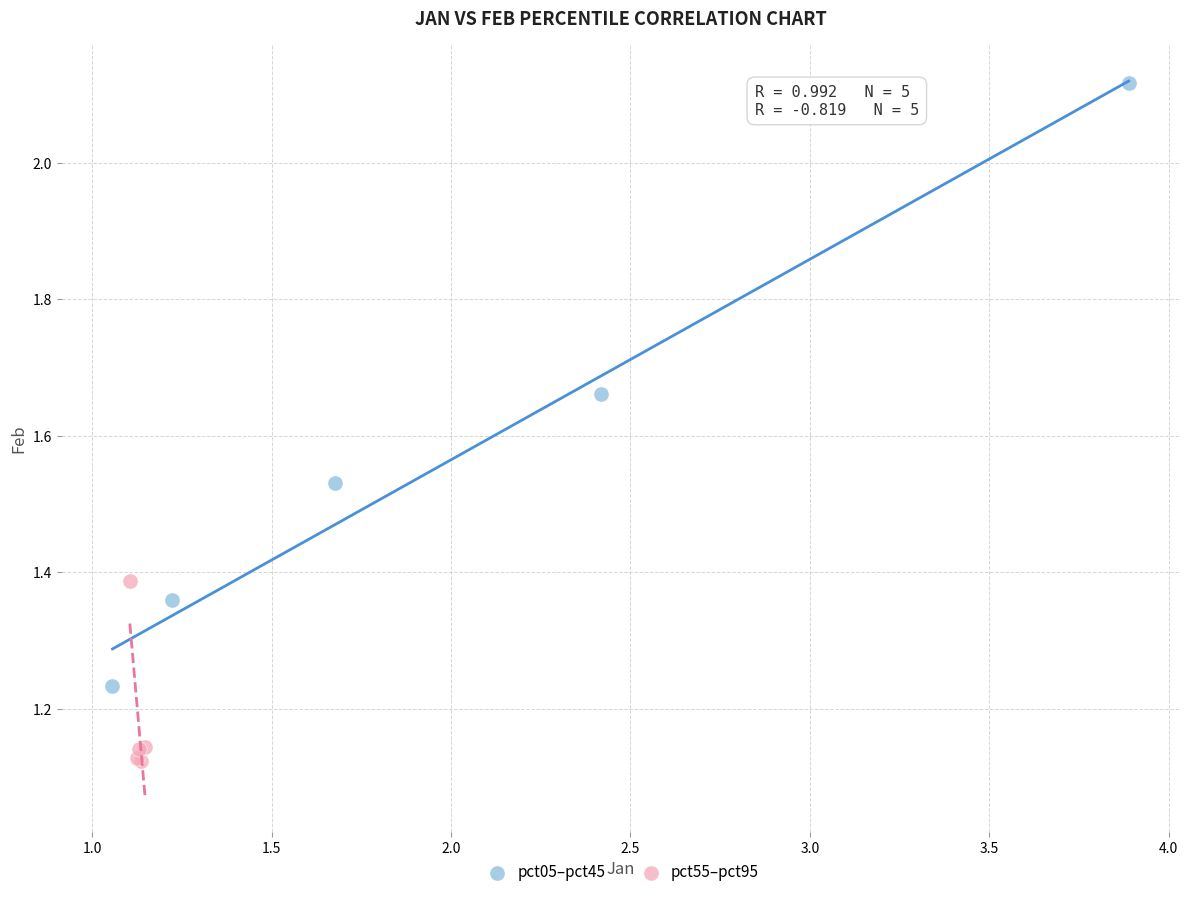

Which series has the widest spread of Y values?

pct05–pct45